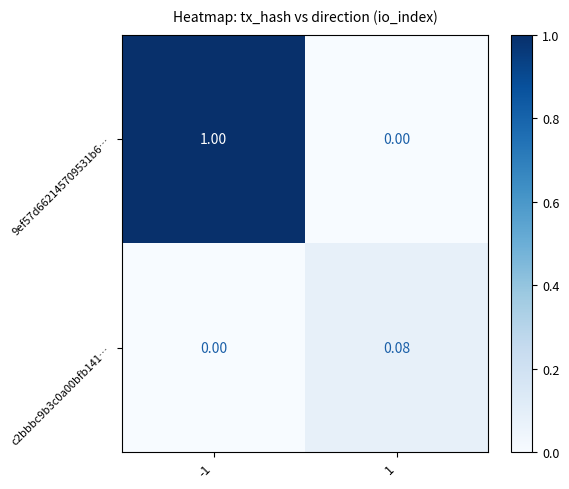

Is the value of c2bbbc9b3c0a00bfb141… at 1 greater than the value of 9ef57d662145709531b6… at 1?

Yes